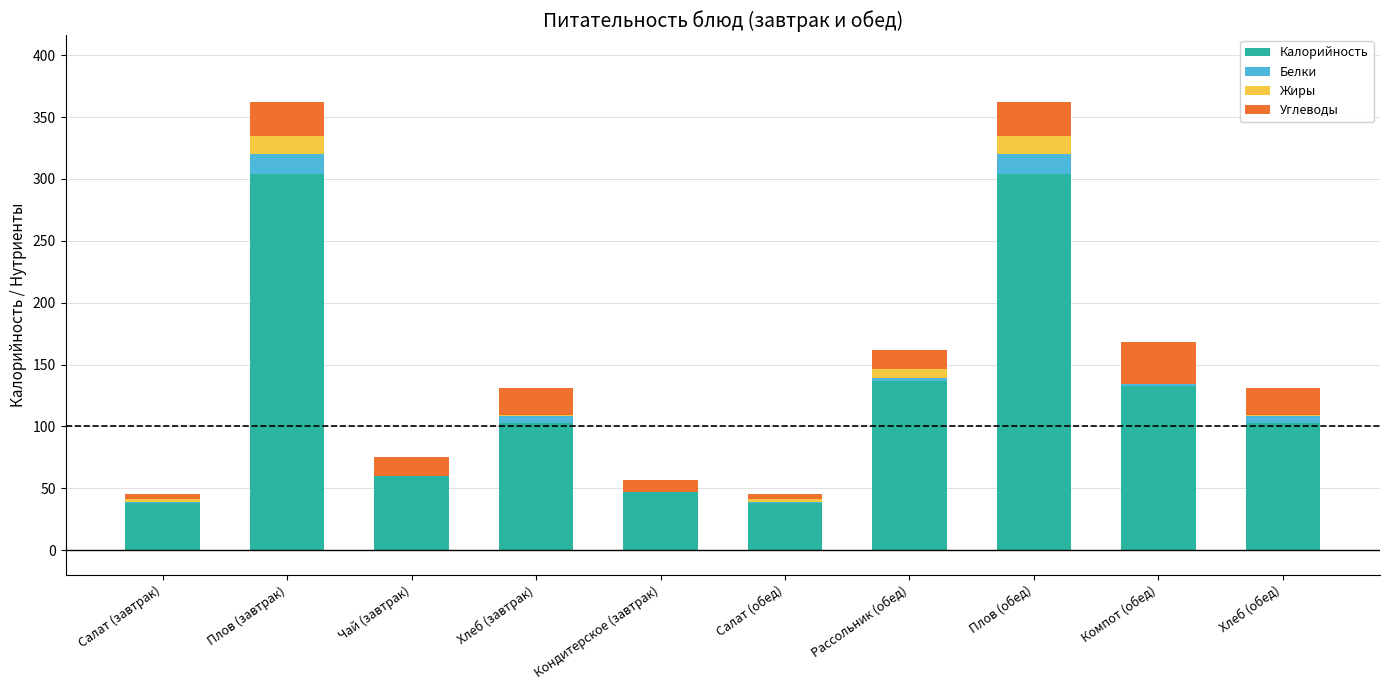

Does the chart contain stacked bars?

Yes